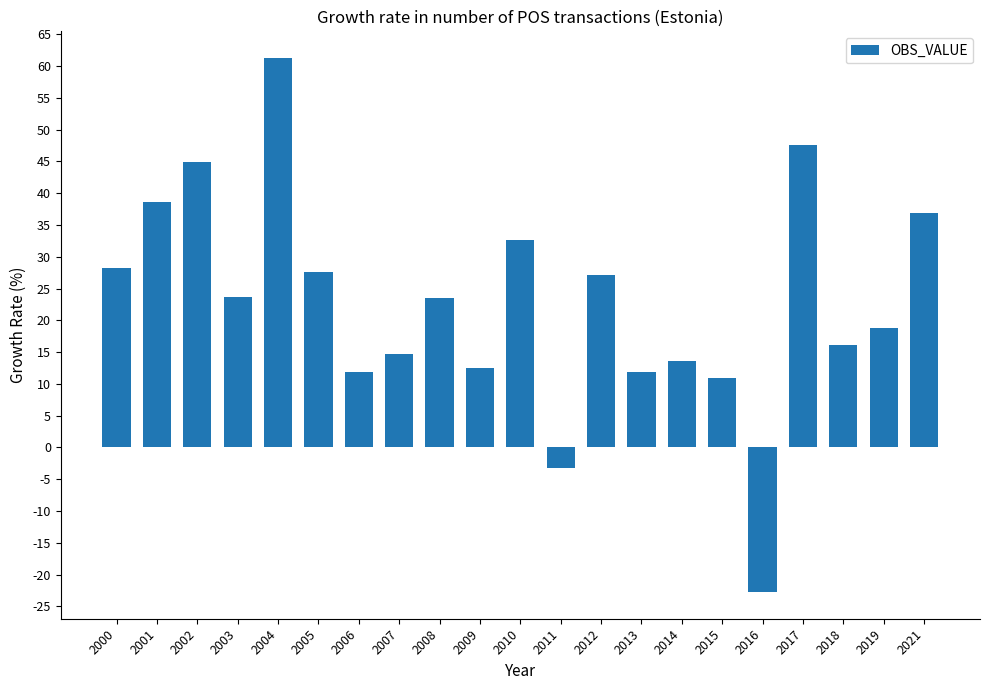

What is the sum of the values at 2017 and 2006?

59.6